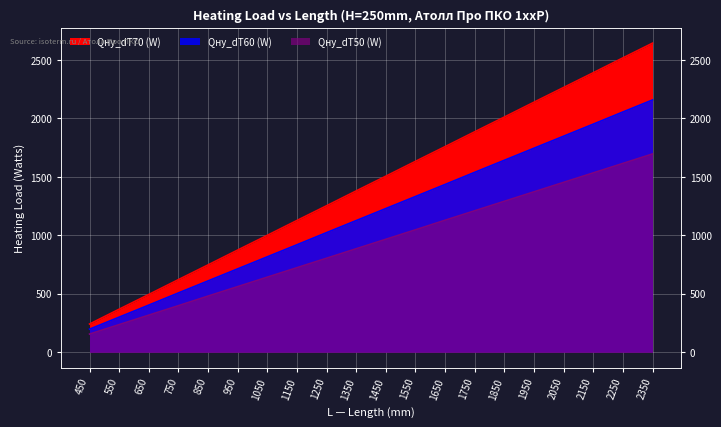

How many lines are shown in the chart?

3